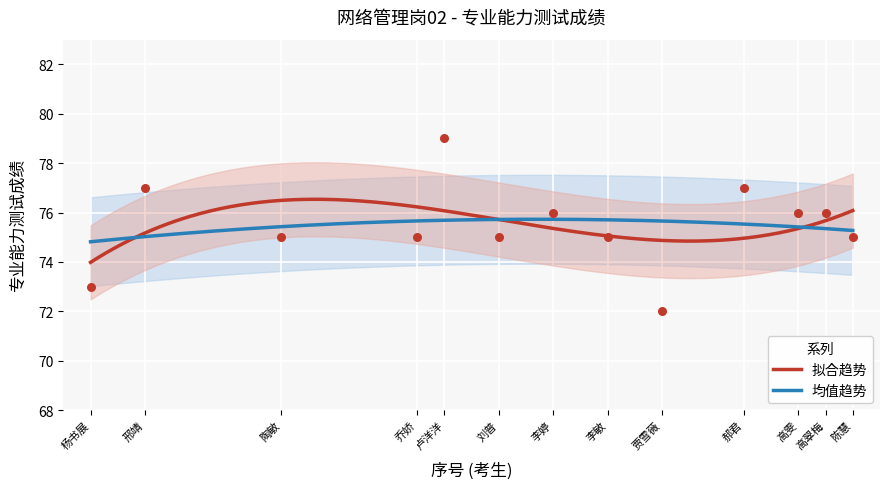

What is the change in value from 邢靖 to 高雯?

-1